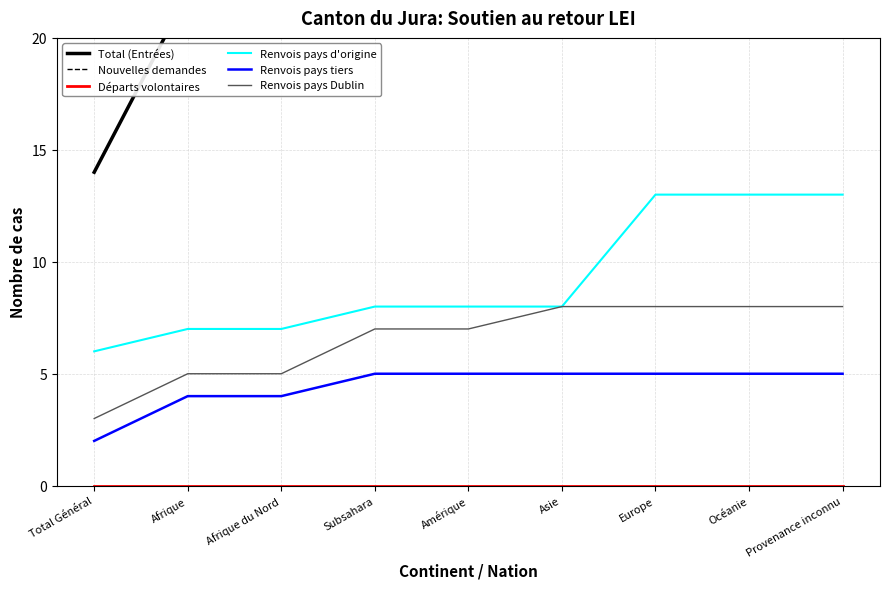

What is the difference between the Renvois pays tiers values at Provenance inconnu and Total Général?

3